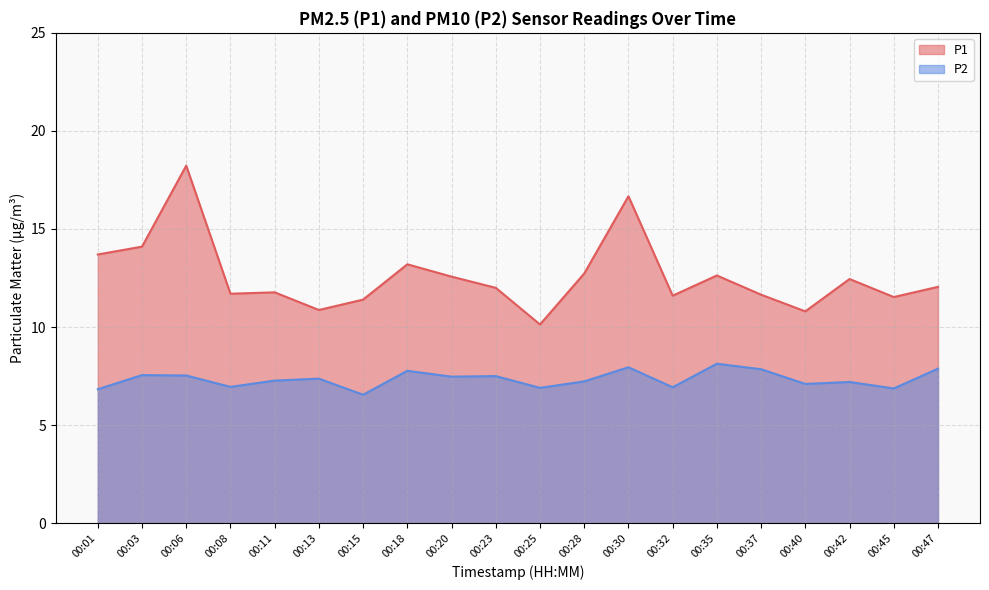

What is the maximum value for P1?

18.2